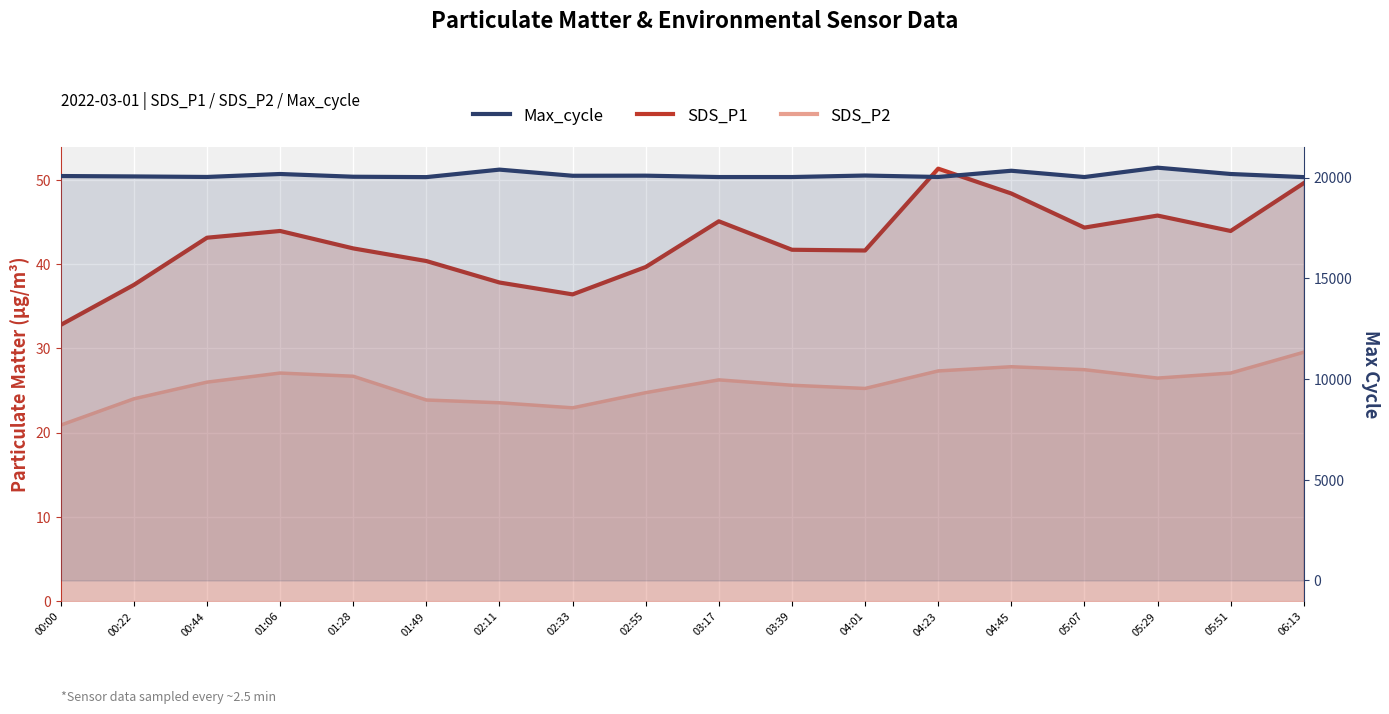

What is the difference between the highest and lowest values at 03:17?

19986.9